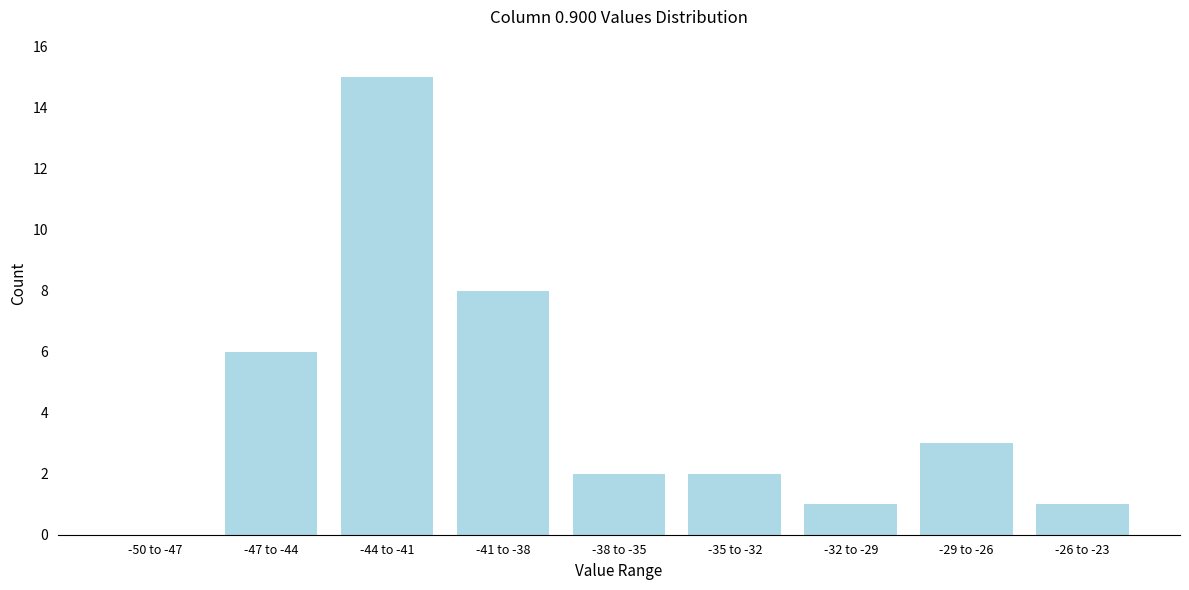

Reading left to right, transcribe all the data shown in this chart.

-50 to -47=0	-47 to -44=6	-44 to -41=15	-41 to -38=8	-38 to -35=2	-35 to -32=2	-32 to -29=1	-29 to -26=3	-26 to -23=1